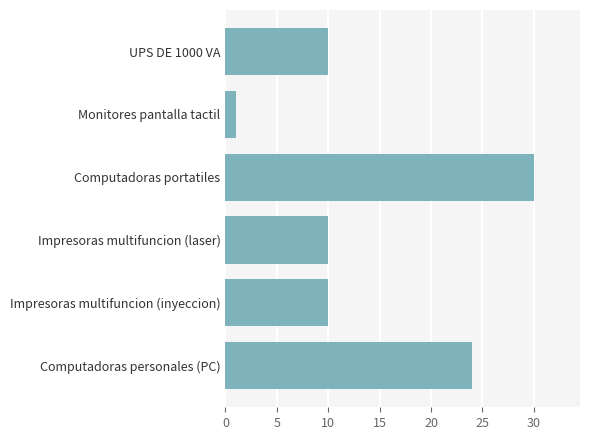

What is the ratio of the value at Impresoras multifuncion (inyeccion) to the value at Impresoras multifuncion (laser)?

1.0